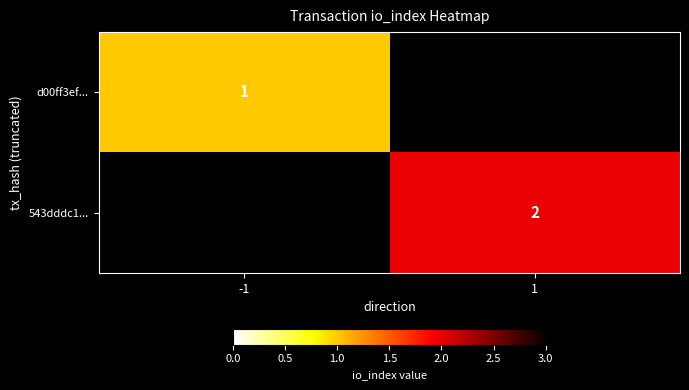

What is the total value across all series at -1?

1